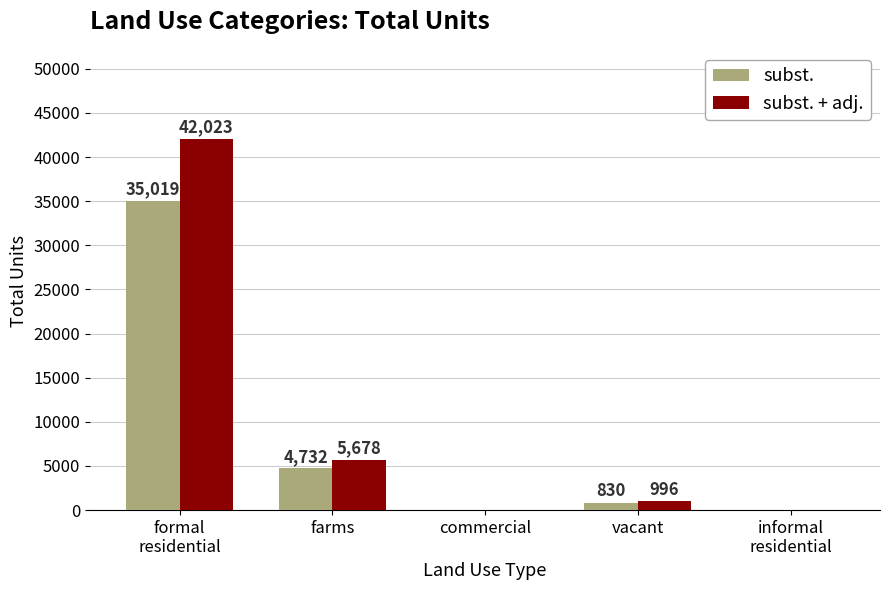

The subst. + adj. series shows 8923 at farms. True or false?

False